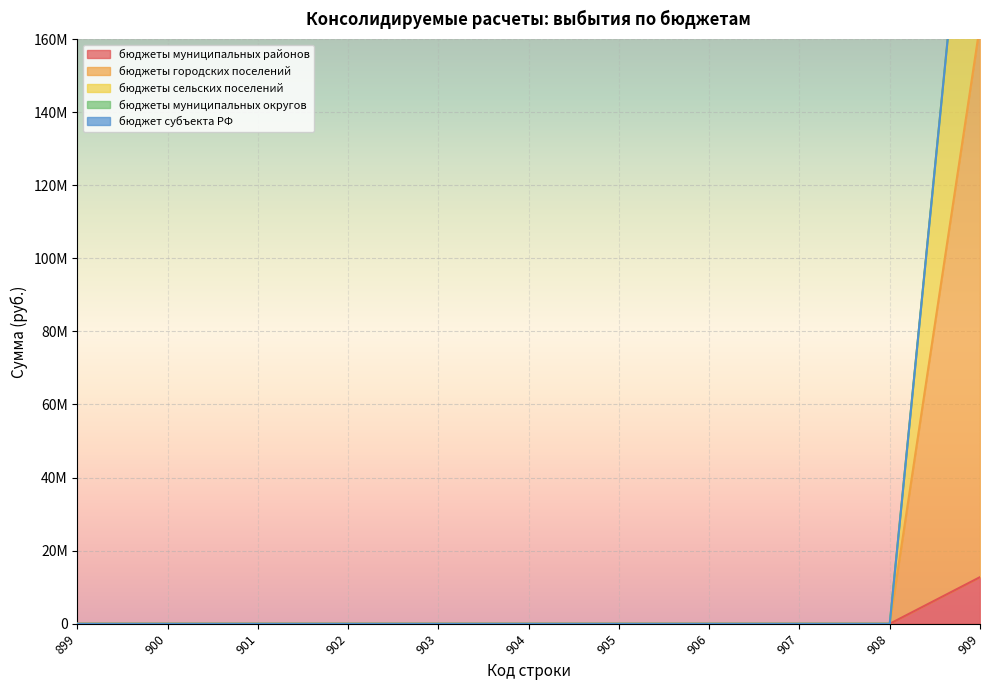

True or false: бюджеты городских поселений and бюджеты сельских поселений cross at least once.

False